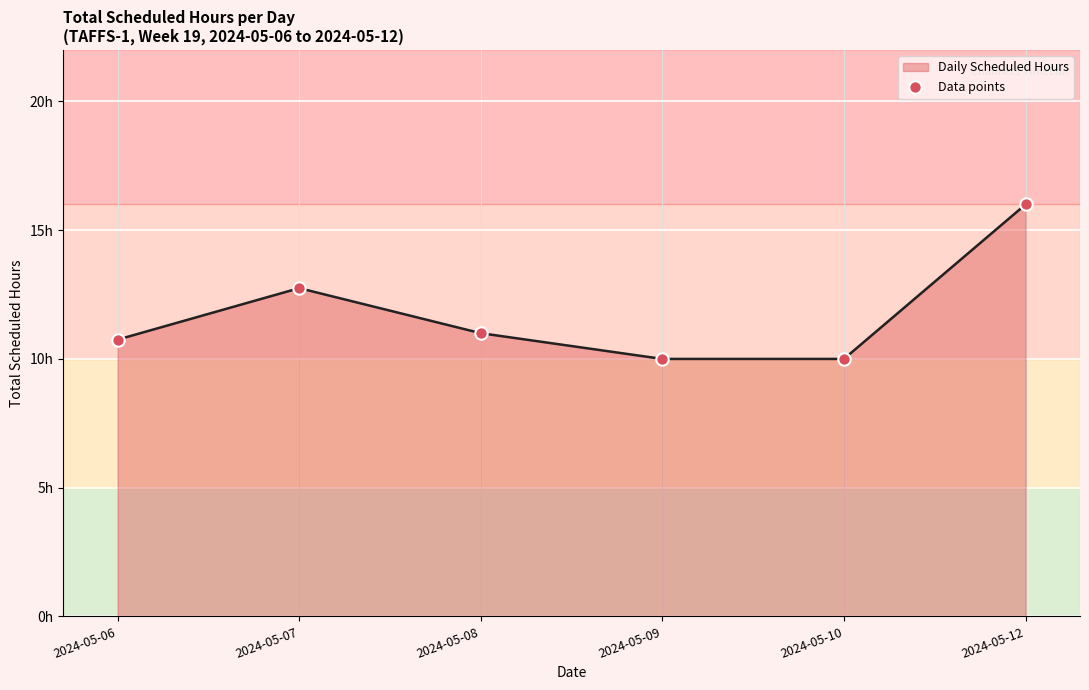

Which has a higher value, 2024-05-12 or 2024-05-08?

2024-05-12